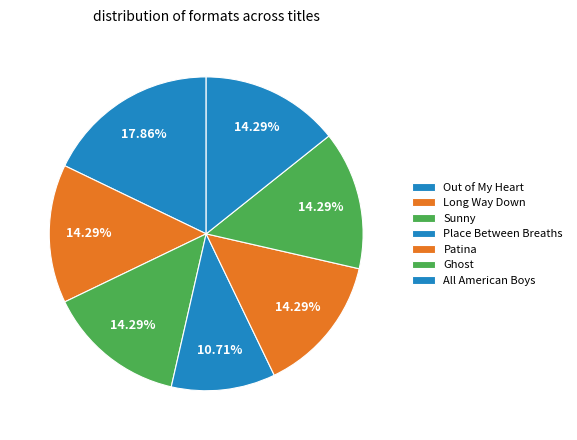

Rank the categories by value from lowest to highest.

Place Between Breaths, Long Way Down, Sunny, Patina, Ghost, All American Boys, Out of My Heart